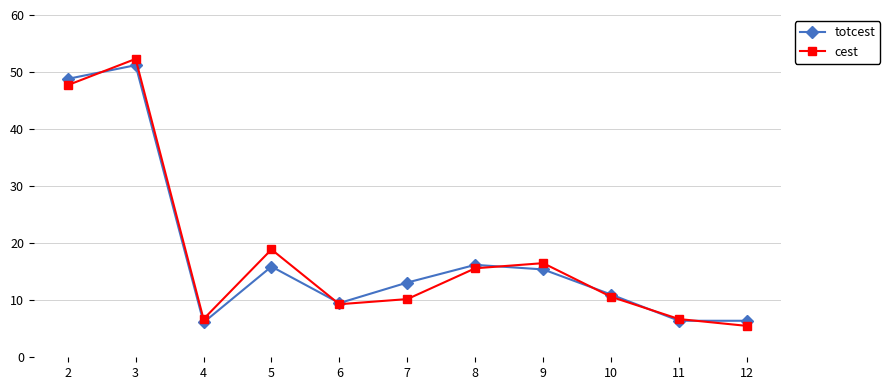

Reading left to right, extract all data points from this chart.

totcest: 2=48.8	3=51.2	4=6.1	5=15.9	6=9.5	7=13.1	8=16.2	9=15.4	10=11.0	11=6.4	12=6.4
cest: 2=47.7	3=52.3	4=6.7	5=18.9	6=9.3	7=10.2	8=15.6	9=16.5	10=10.6	11=6.7	12=5.5